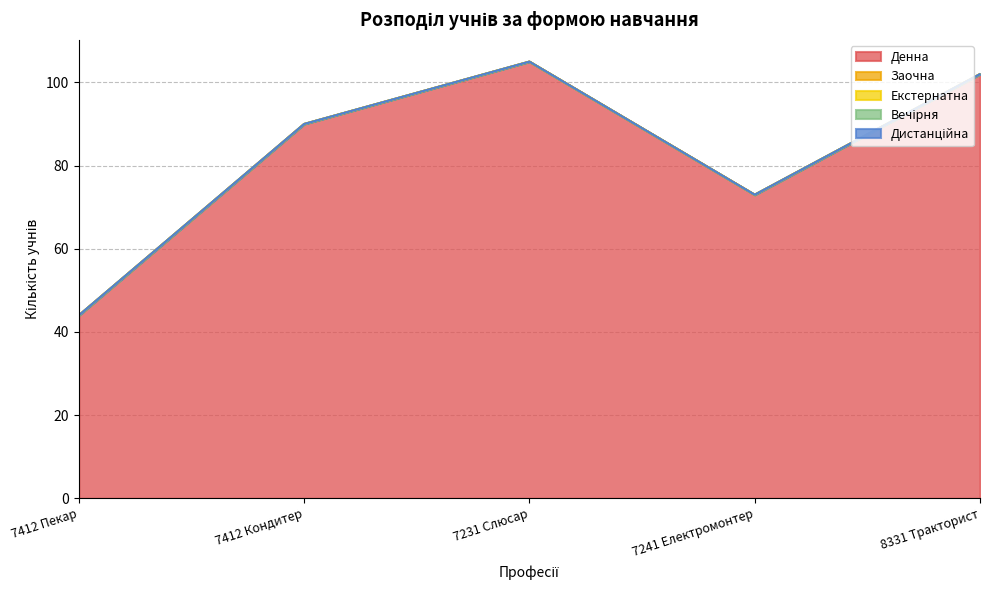

Where is the first local maximum for Денна?

7231 Слюсар